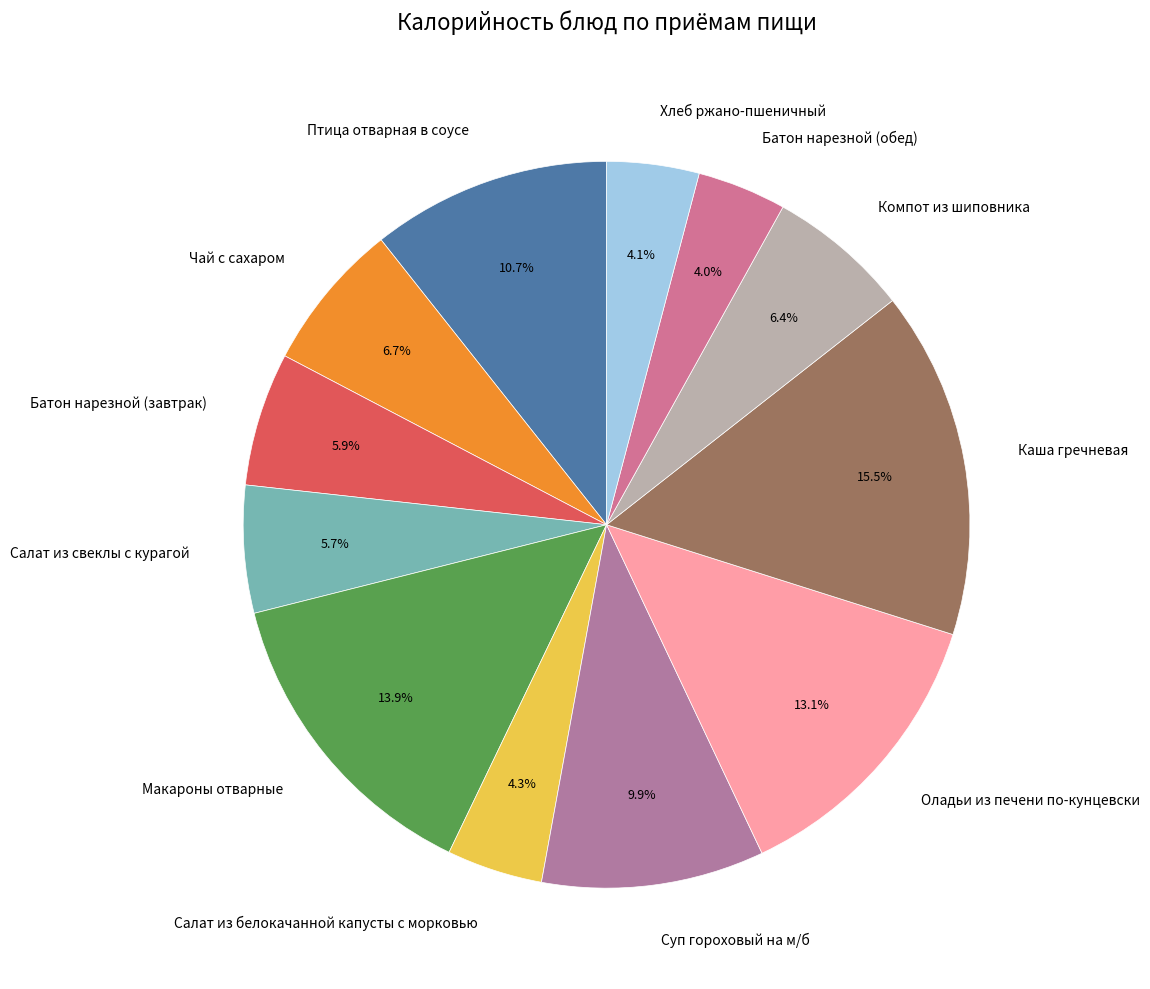

Is Птица отварная в соусе the majority of the pie?

No